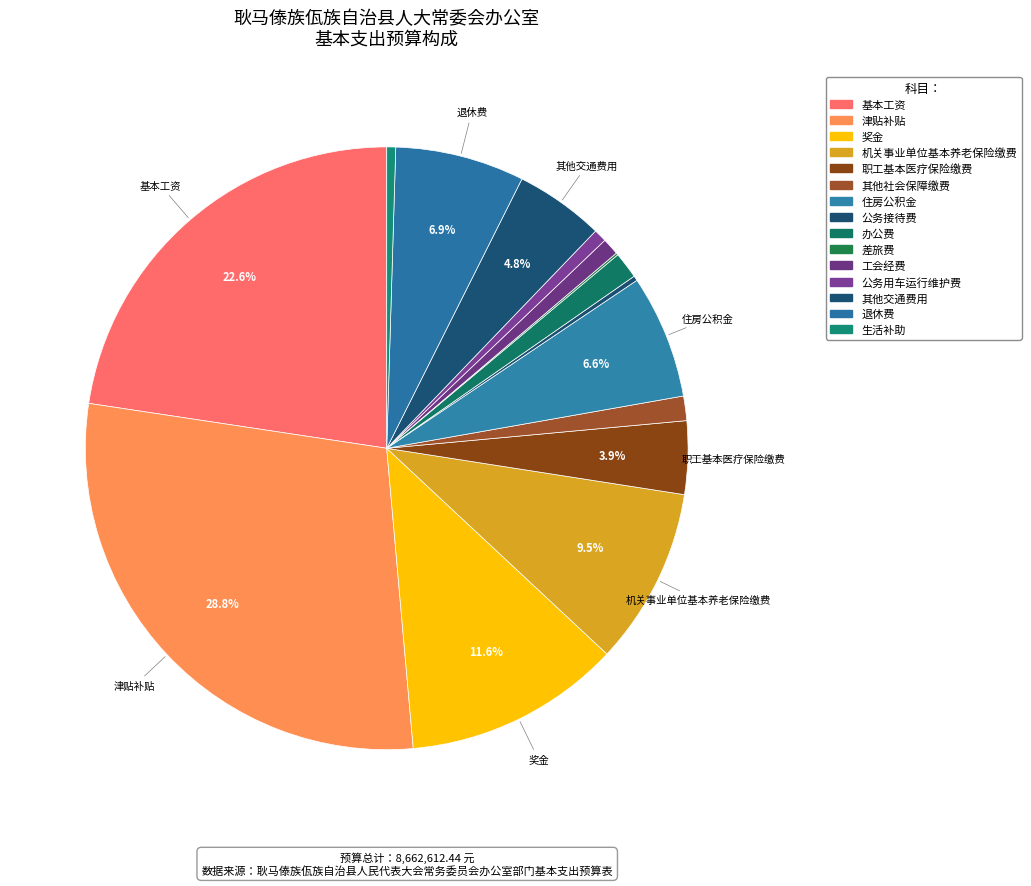

Rank the categories by value from highest to lowest.

津贴补贴, 基本工资, 奖金, 机关事业单位基本养老保险缴费, 退休费, 住房公积金, 其他交通费用, 职工基本医疗保险缴费, 办公费, 其他社会保障缴费, 工会经费, 公务用车运行维护费, 生活补助, 公务接待费, 差旅费